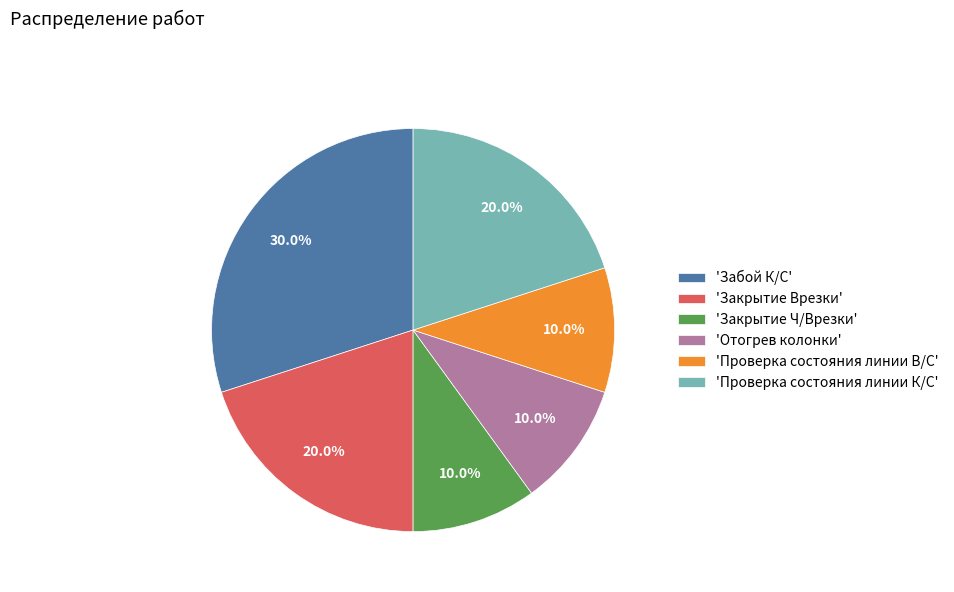

Approximately how many times larger is the value at 'Проверка состояния линии К/С' compared to 'Забой К/С'?

0.7